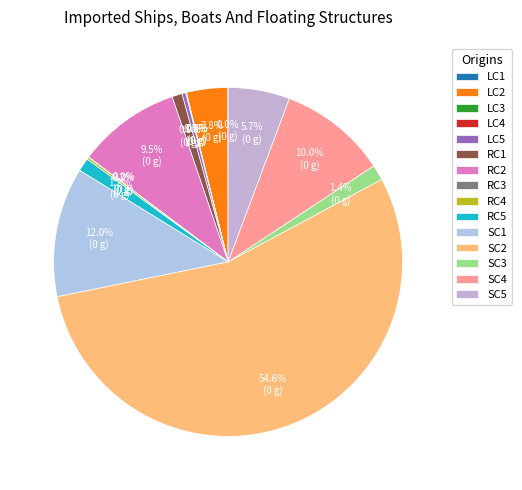

Which slice is the largest?

SC2